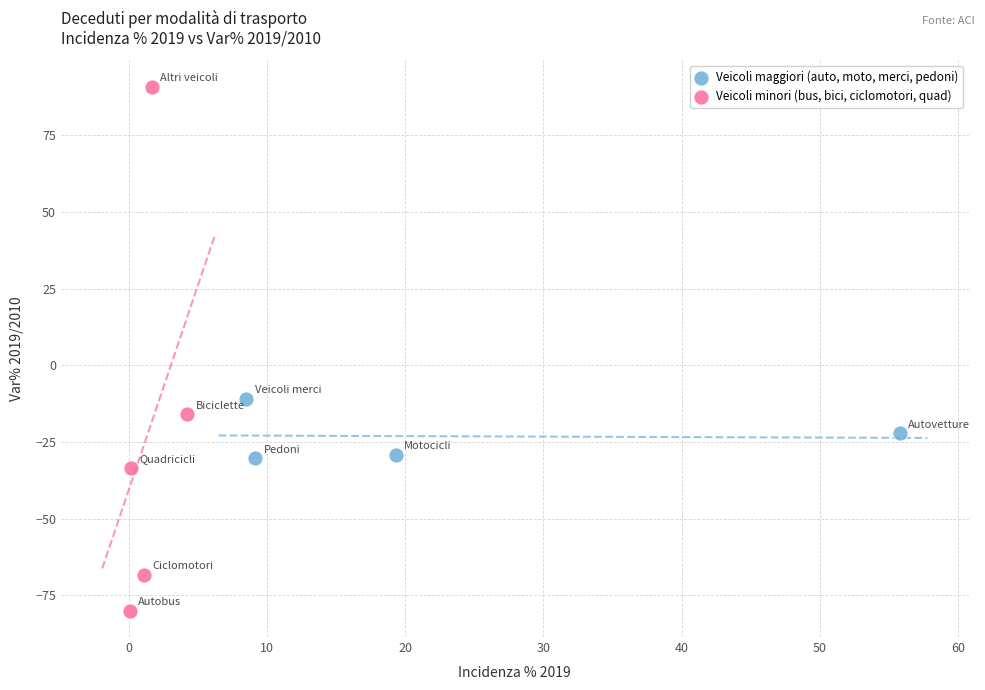

Which series contains the lowest Y value?

Veicoli minori (bus, bici, ciclomotori, quad)